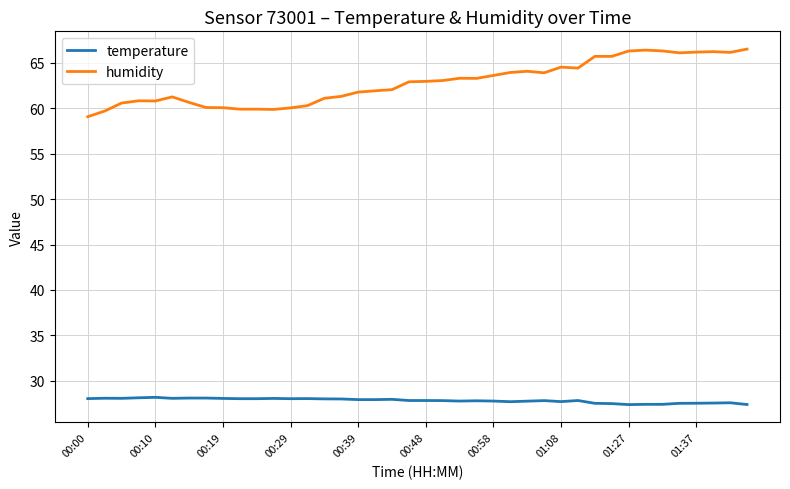

What is the sum of all humidity values?

2512.7